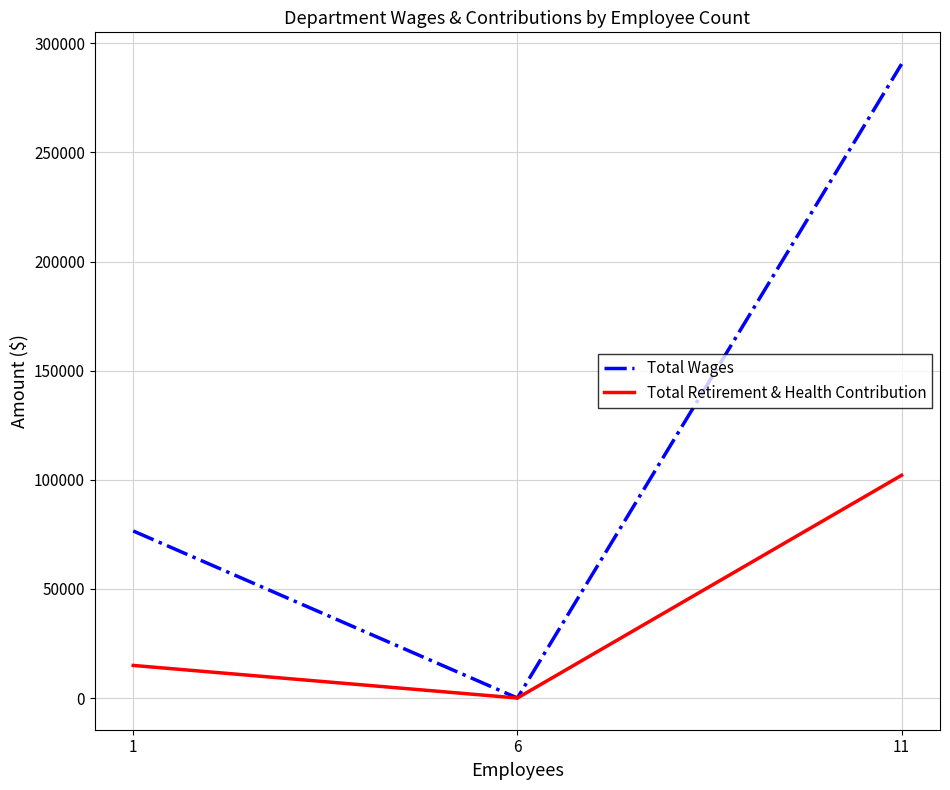

How many values in the Total Retirement & Health Contribution series are below 14933?

1